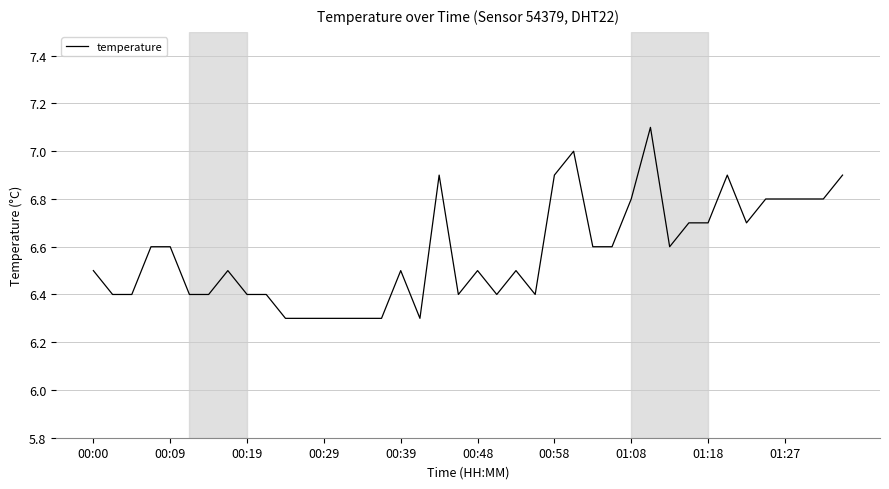

What is the difference between the maximum and minimum values?

0.8